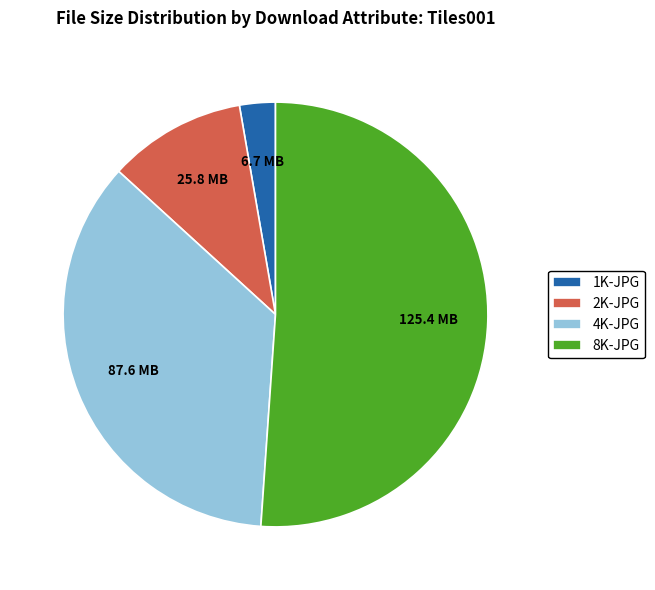

Is it true that 8K-JPG is 51% of the pie?

True